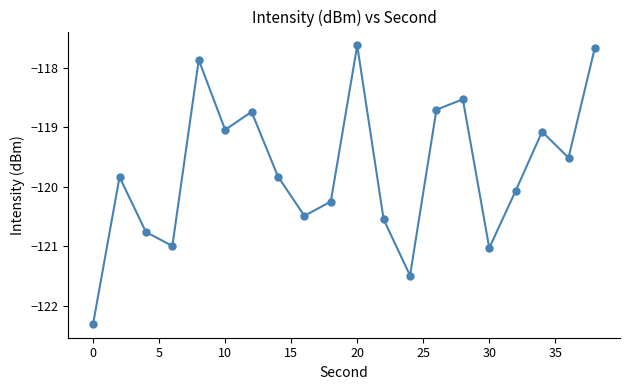

What is the greatest value displayed?

-117.6